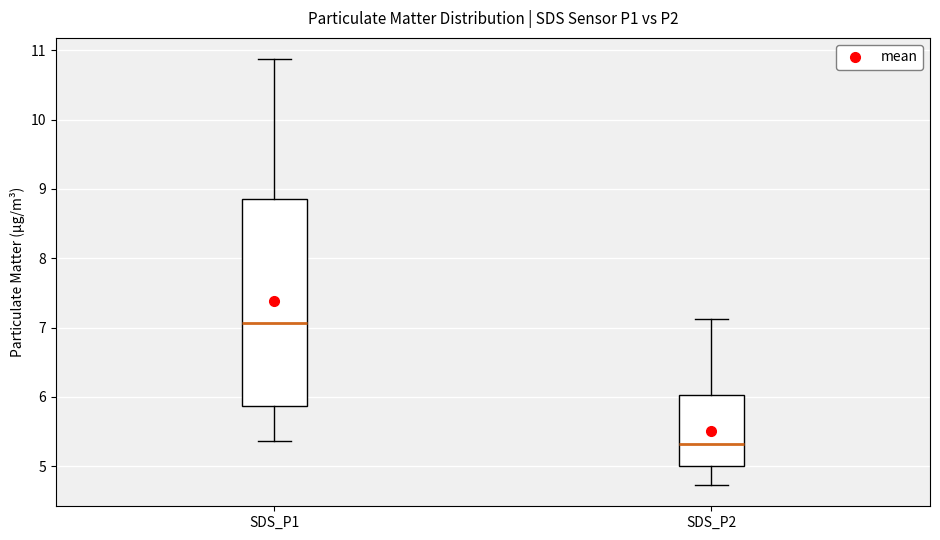

Where does the median line of the box for SDS_P1 sit on the y-axis? The values are not printed on the chart, so give them approximately, as read against the axis.

7.1